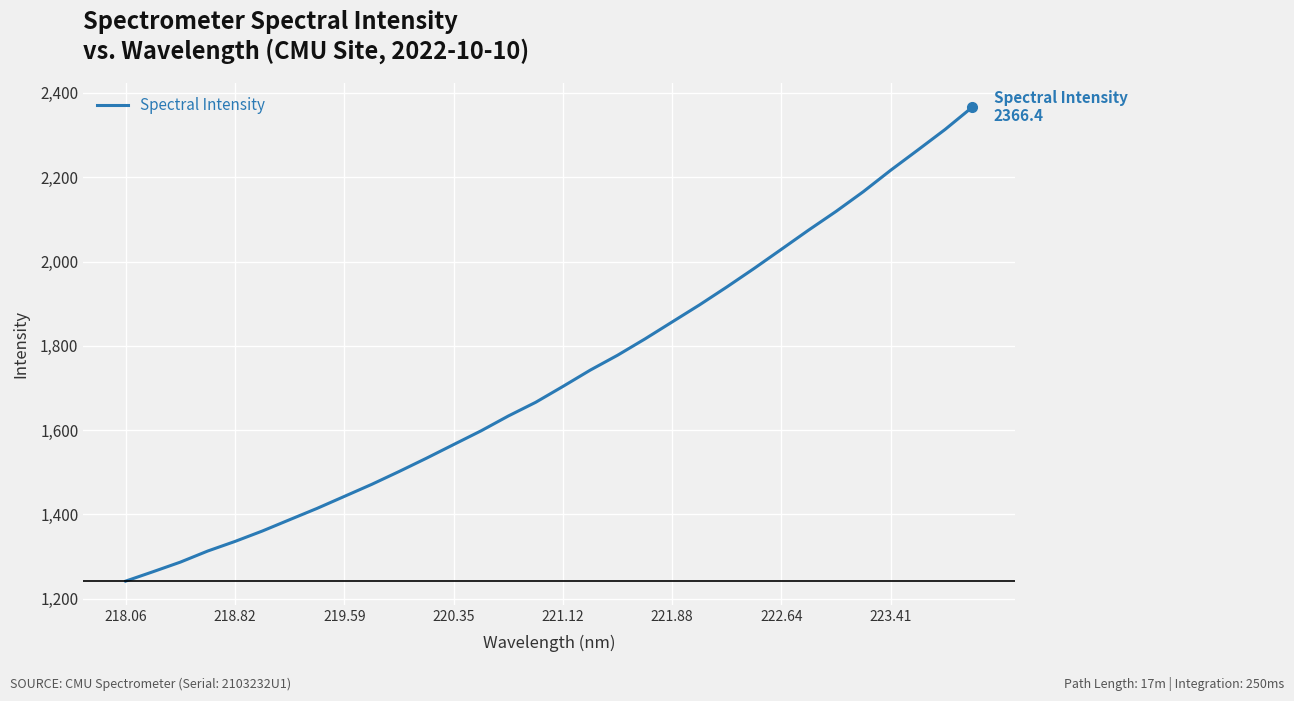

What is the difference between the maximum and minimum values?

1124.5